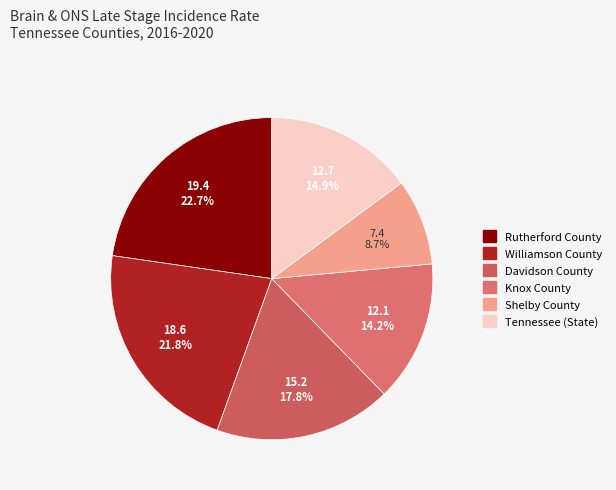

Is there a majority slice in this chart?

No